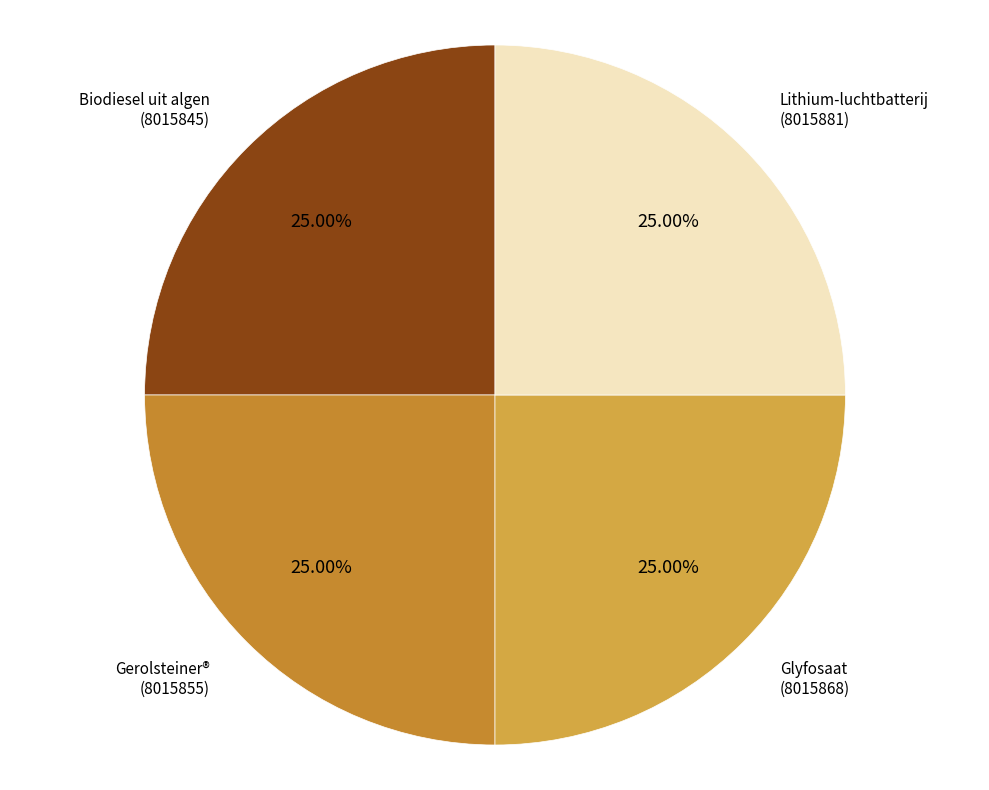

What is the ratio of the value at Biodiesel uit algen to the value at Gerolsteiner®?

1.0